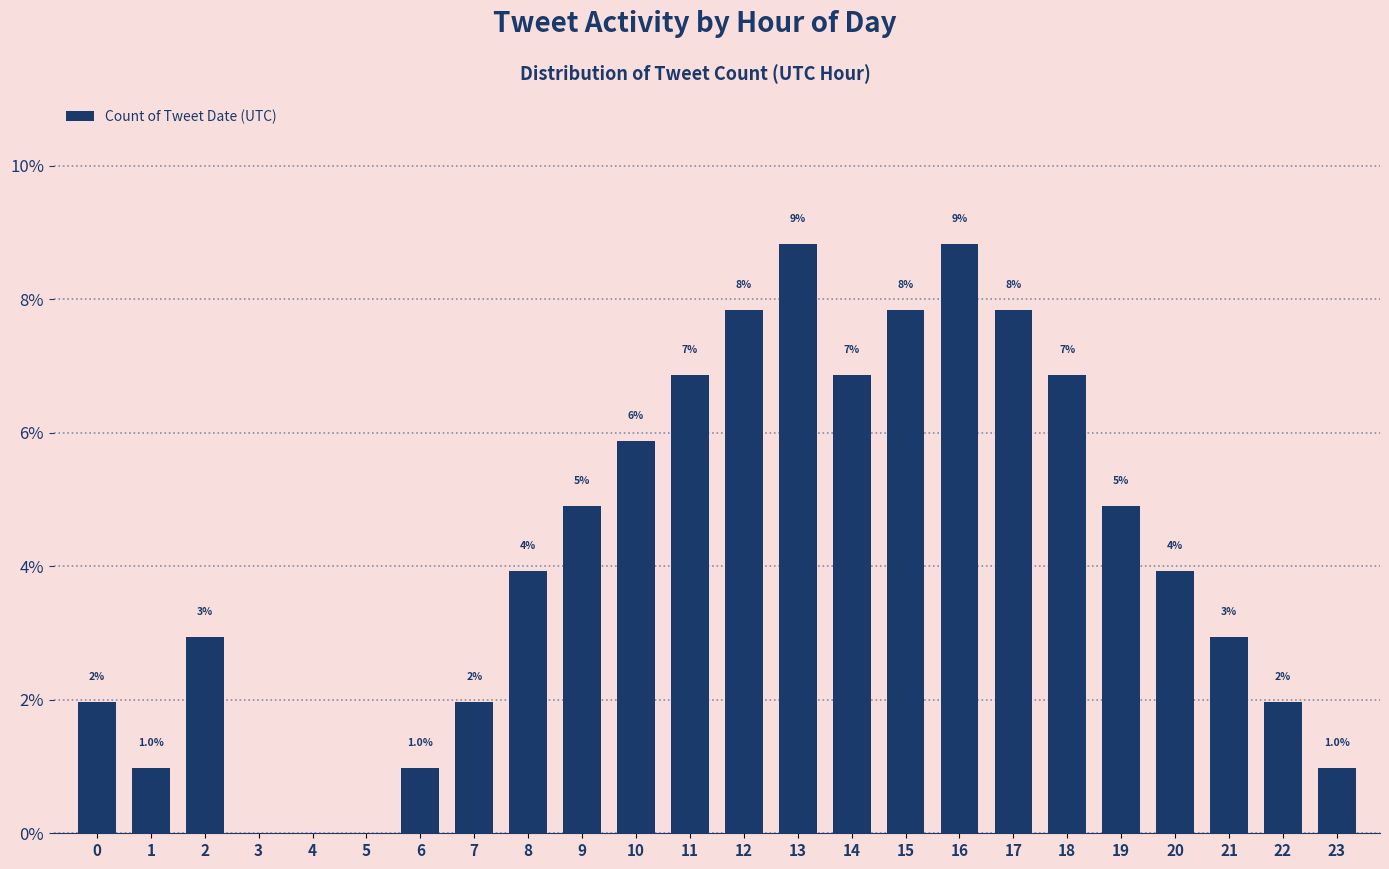

Are the bars horizontal?

No